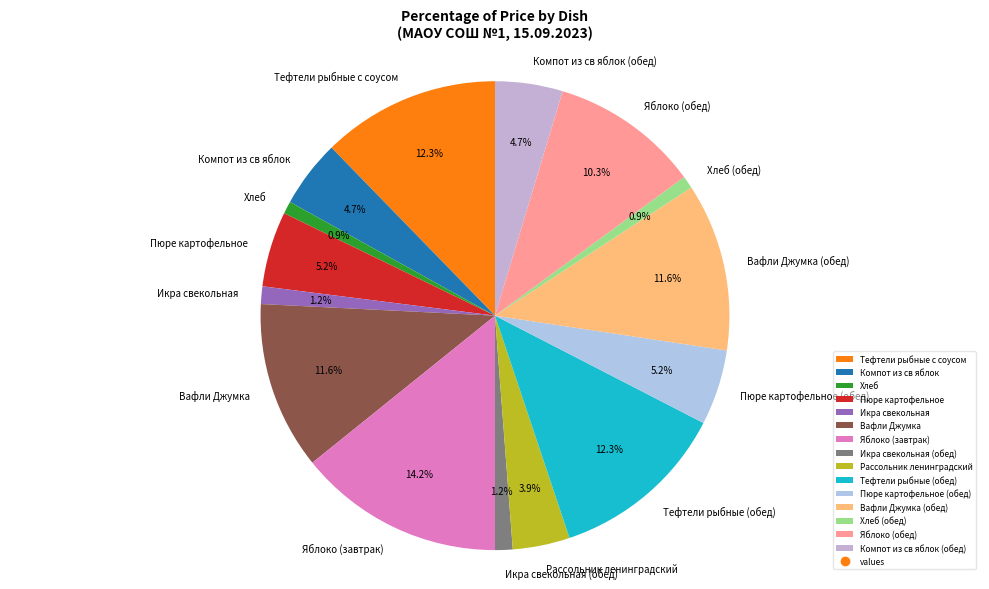

To the nearest percent, what is the combined percentage of Икра свекольная (обед) and Тефтели рыбные (обед)?

13%